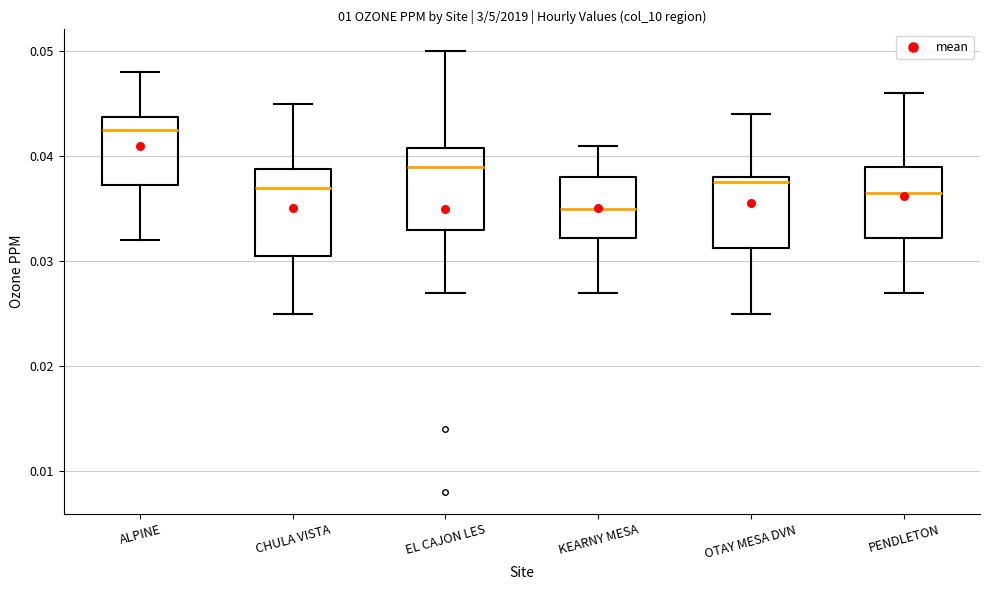

Which box's median line is the highest?

ALPINE